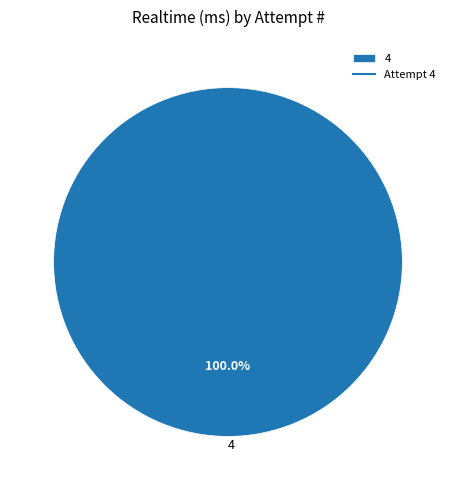

Which slice represents more than half of the pie?

4